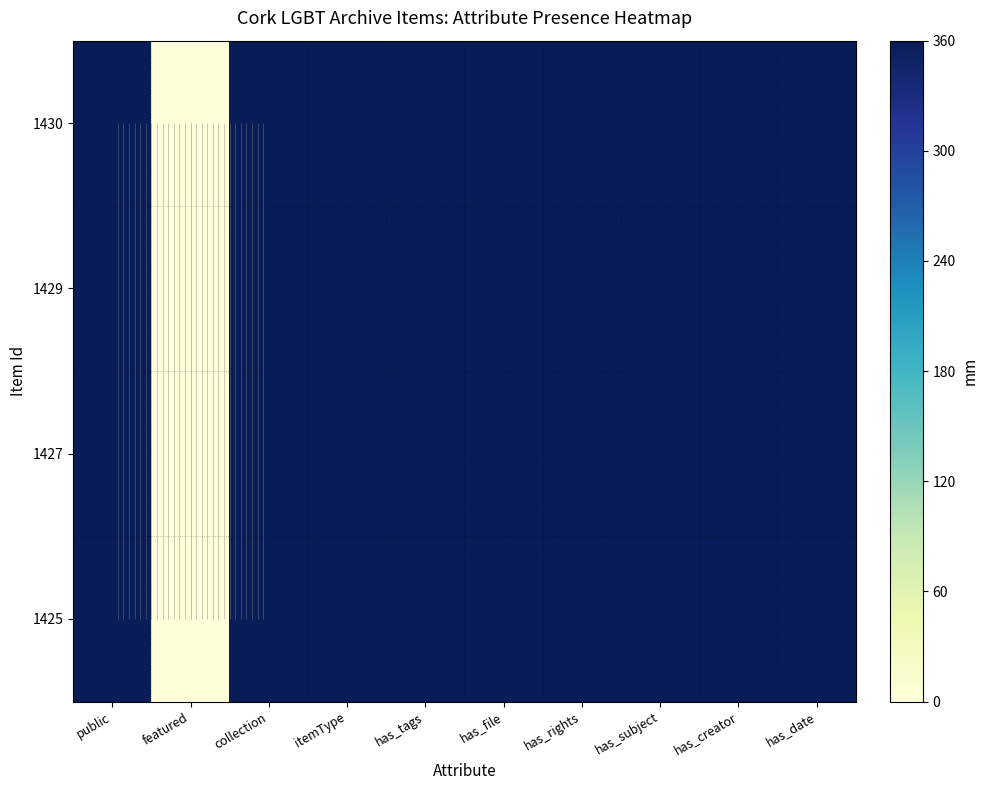

What is the sum of all 1429 values?

3240